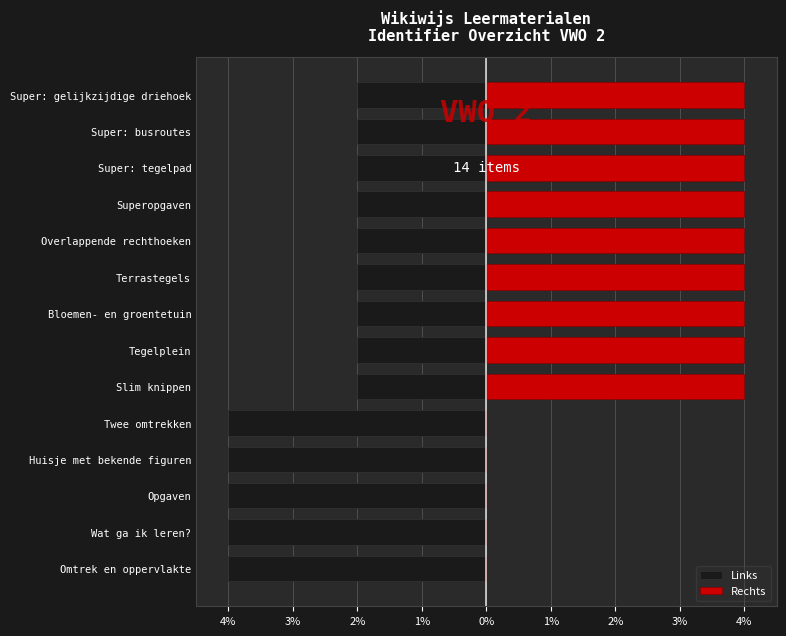

What is the maximum value for Links?

-2.0